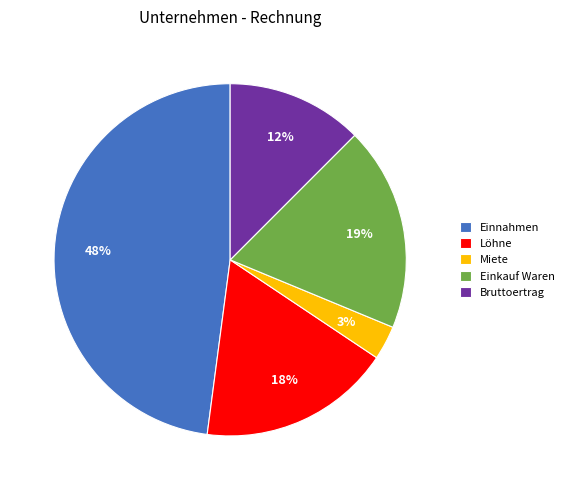

Is there any slice that represents more than half of the pie?

No